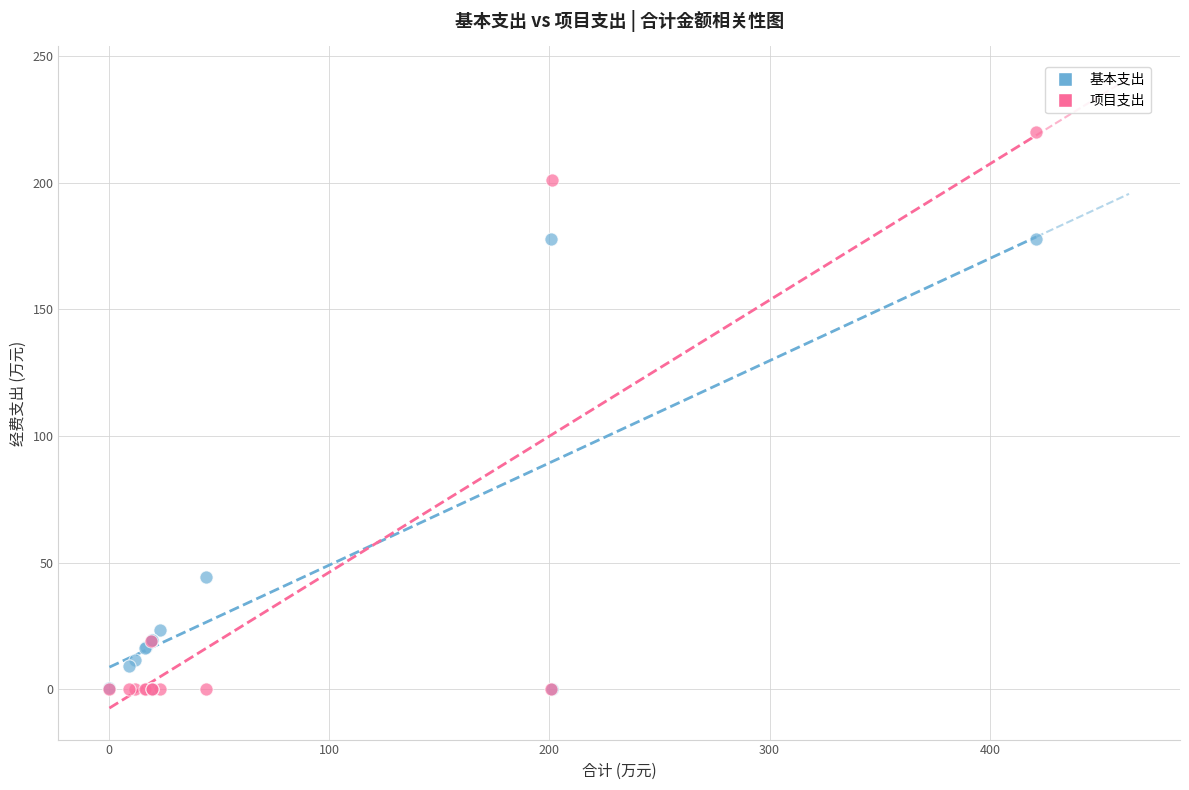

In the 基本支出 series, what Y value is closest to 88?

44.3